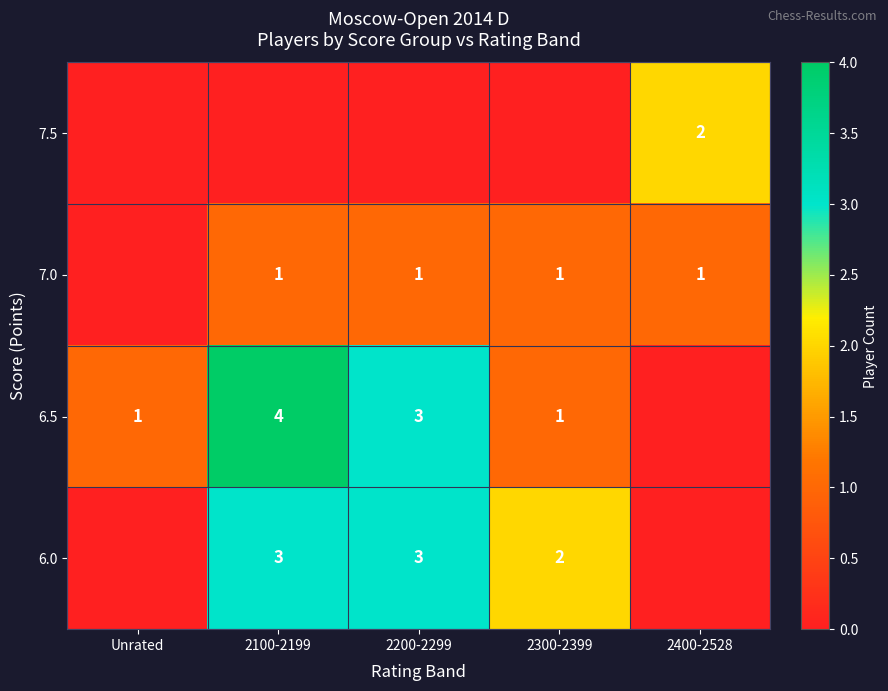

The 7.0 series shows 0 at 2400-2528. True or false?

False